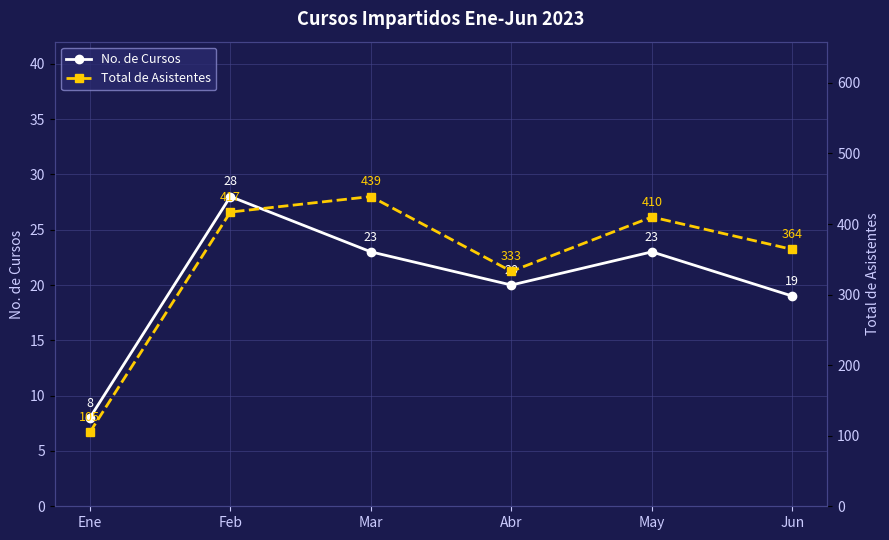

True or false: No. de Cursos has a value of 6 at May.

False